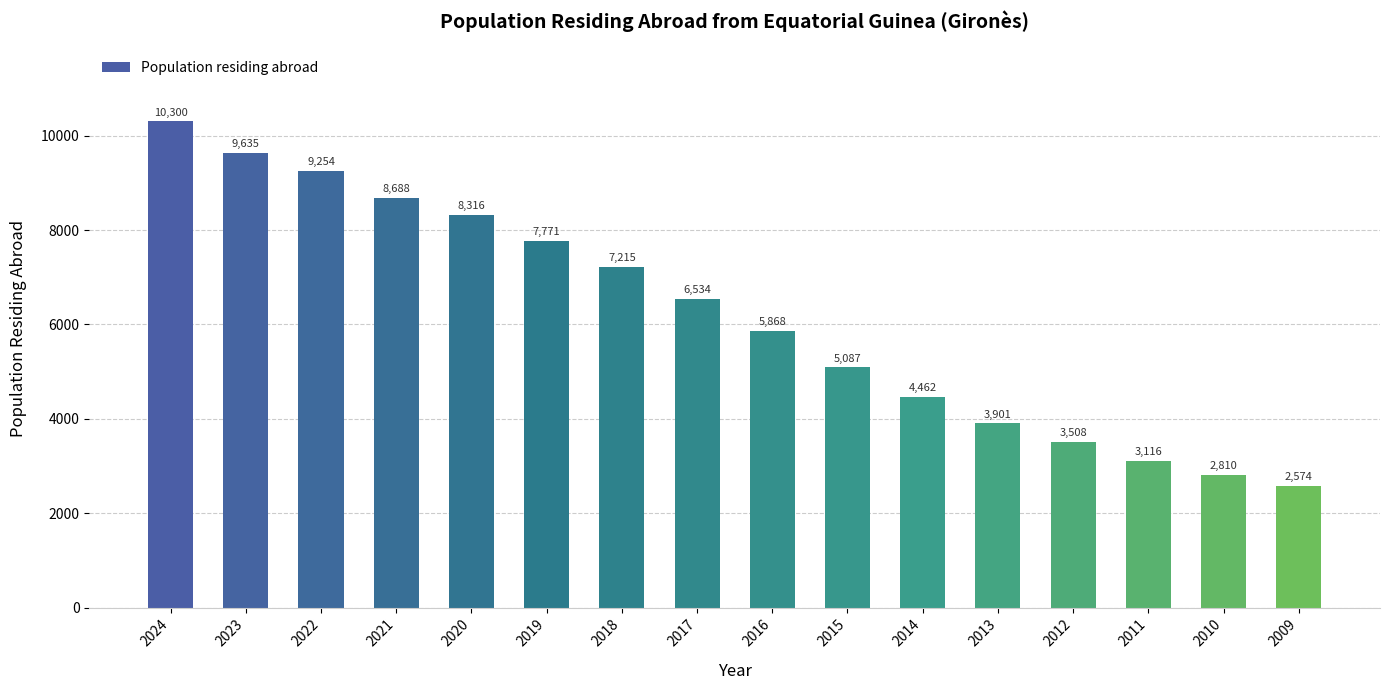

How many values are below 6534?

8